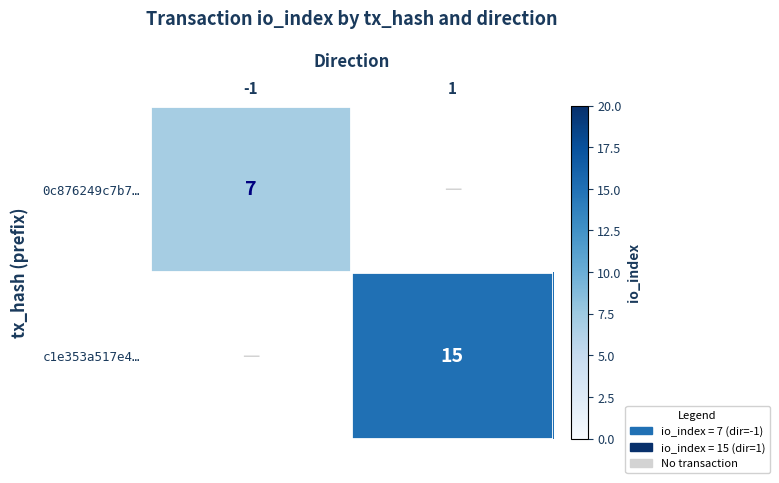

True or false: c1e353a517e4… has a value of 5 at 1.

False